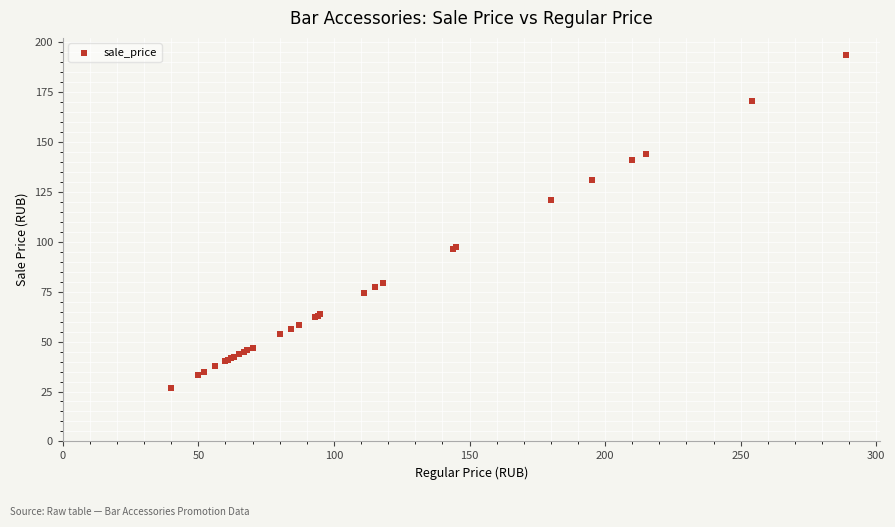

What Y value in the scatter plot is closest to 110?

120.6